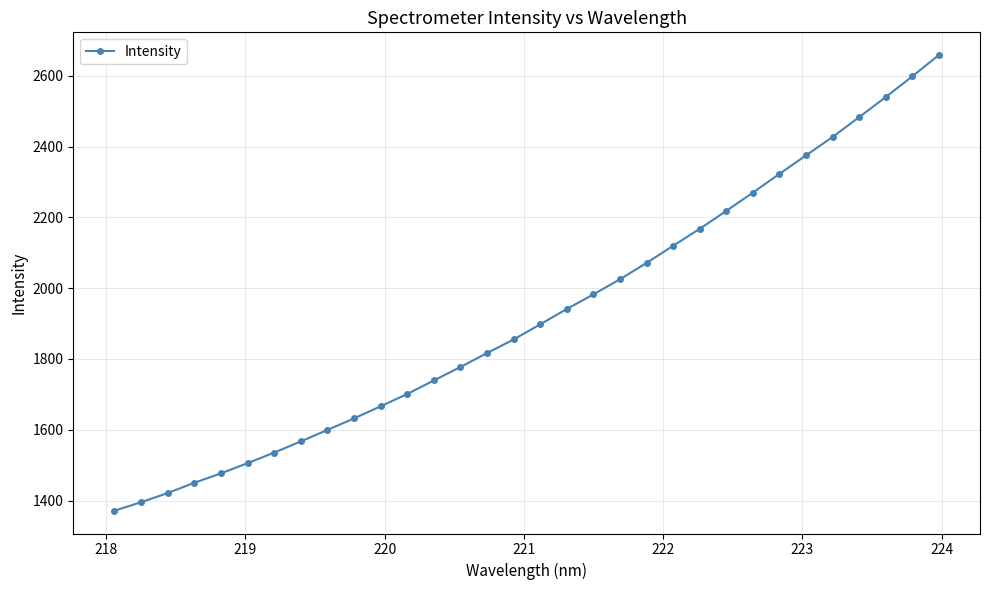

What is the difference between the maximum and minimum values?

1287.3